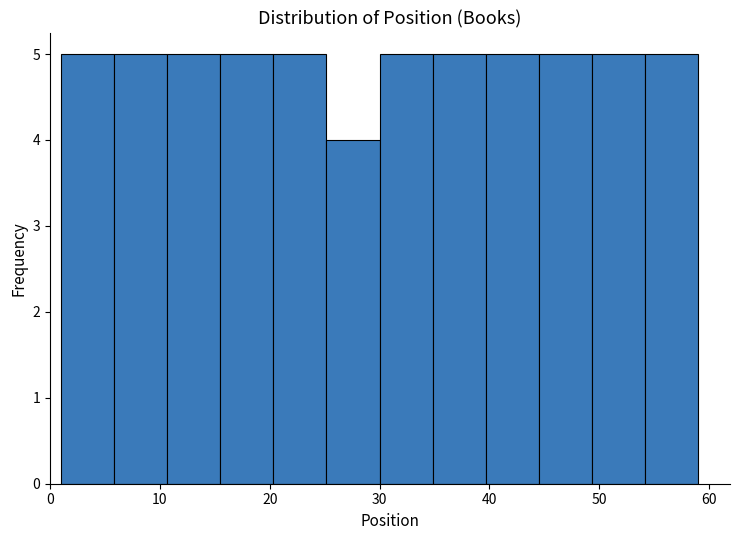

What is the height of the bar covering 11 to 16 on the x-axis? Neither the bar edges nor the heights are printed on the chart, so give them approximately, as read against the axes.

5